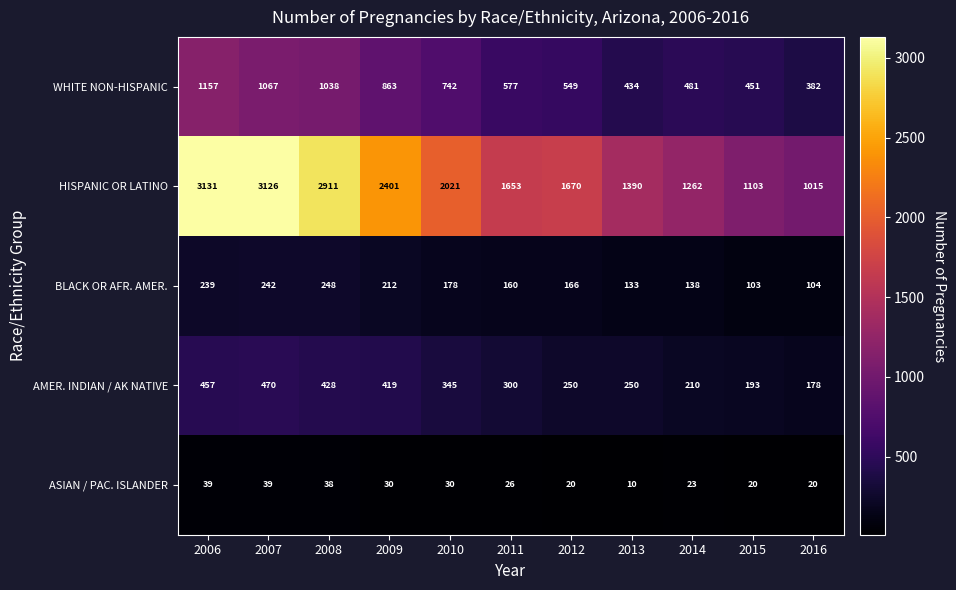

Is the value of ASIAN / PAC. ISLANDER at 2010 greater than the value of WHITE NON-HISPANIC at 2007?

No